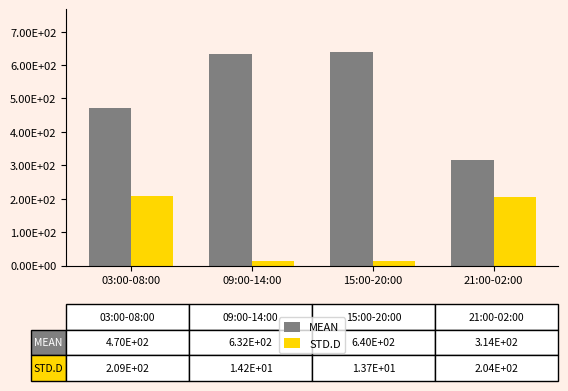

Does the chart contain any negative values?

No